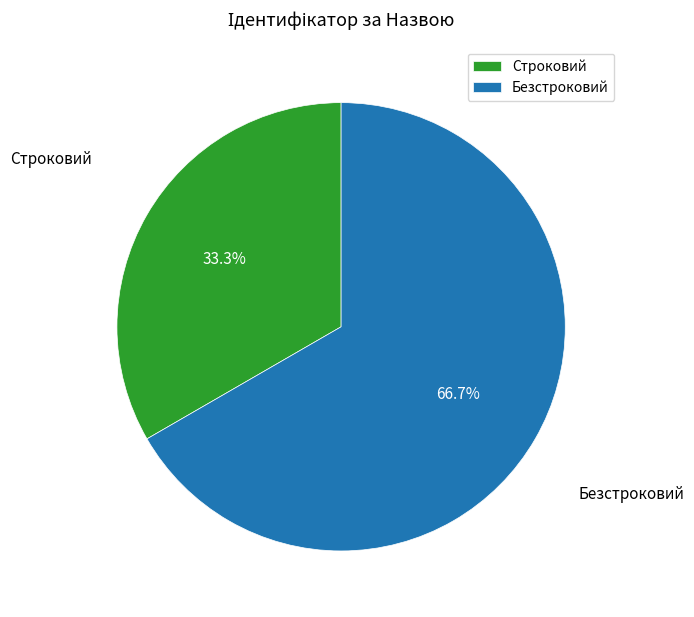

What is the smallest slice in the pie chart?

Строковий